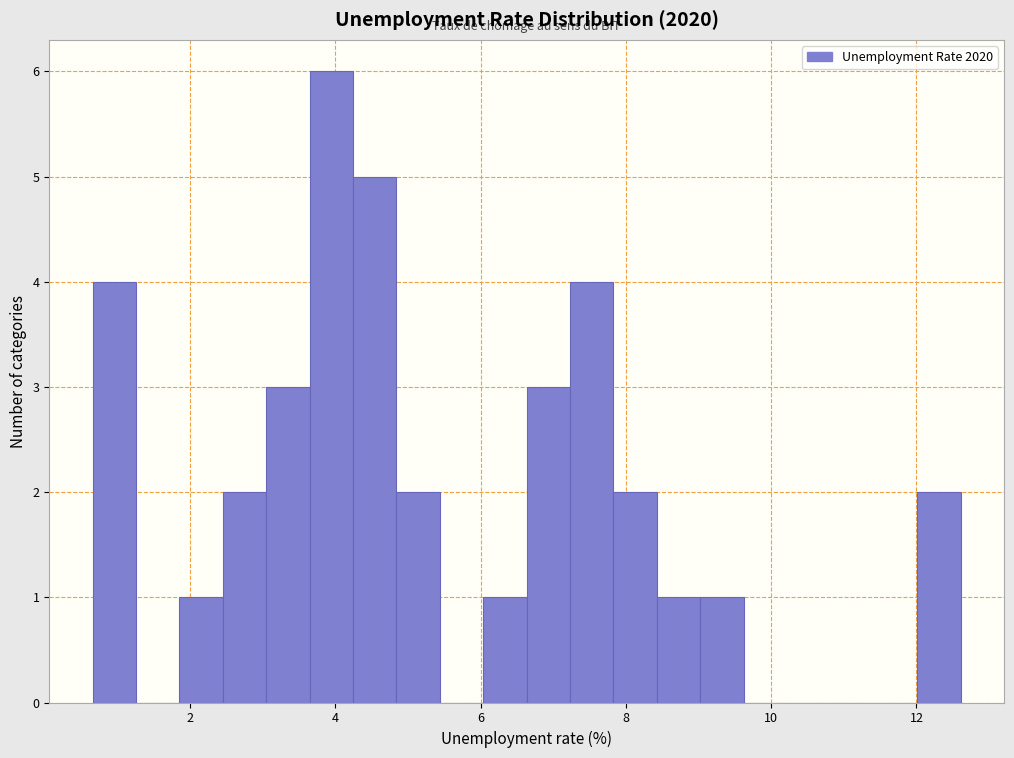

Around what value on the x-axis is the tallest bar? Give the approximate position of its centre, as read against the axis.

4.0